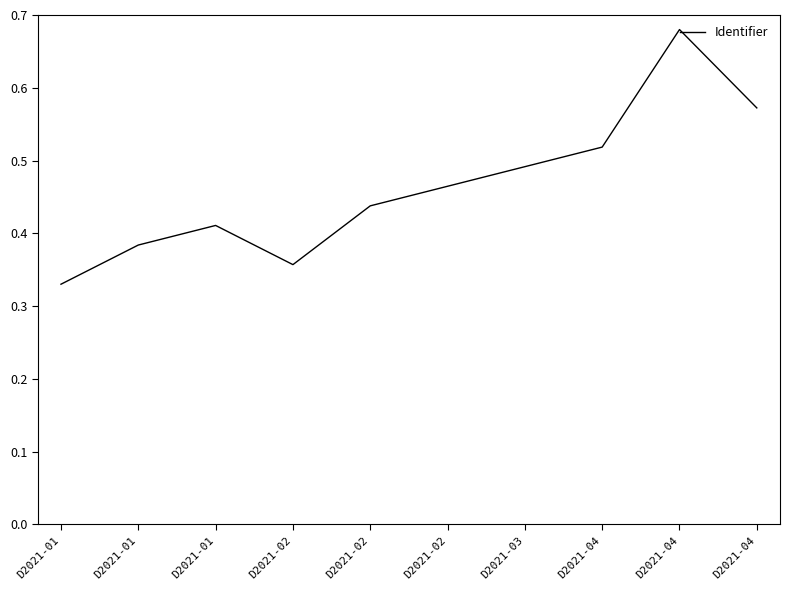

List the labels in order of value, largest first.

D2021-04, D2021-04, D2021-04, D2021-03, D2021-02, D2021-02, D2021-01, D2021-01, D2021-02, D2021-01